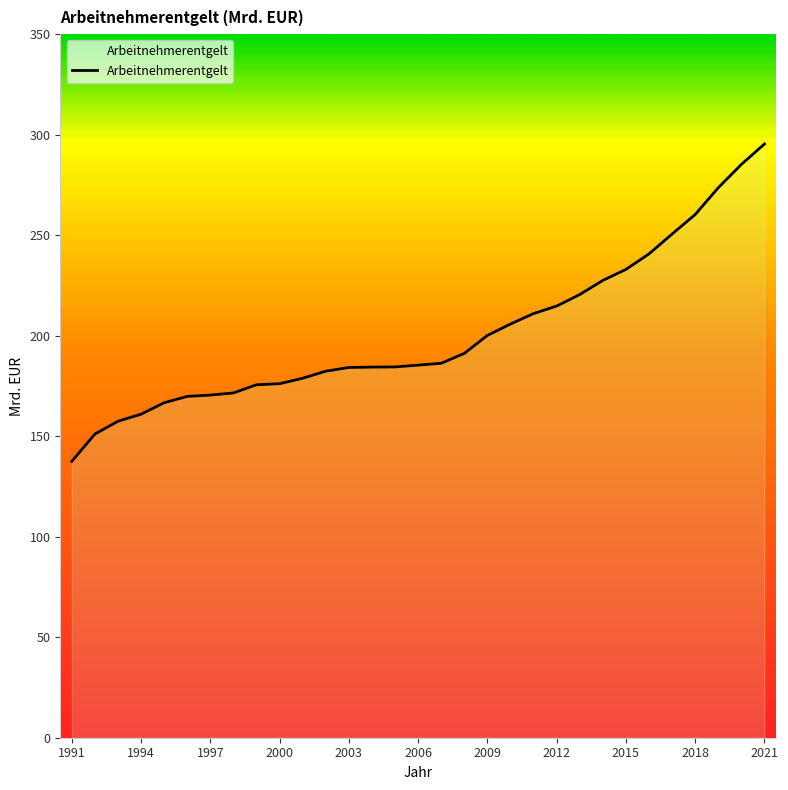

What is the value of the 9th point from the left?

175.6